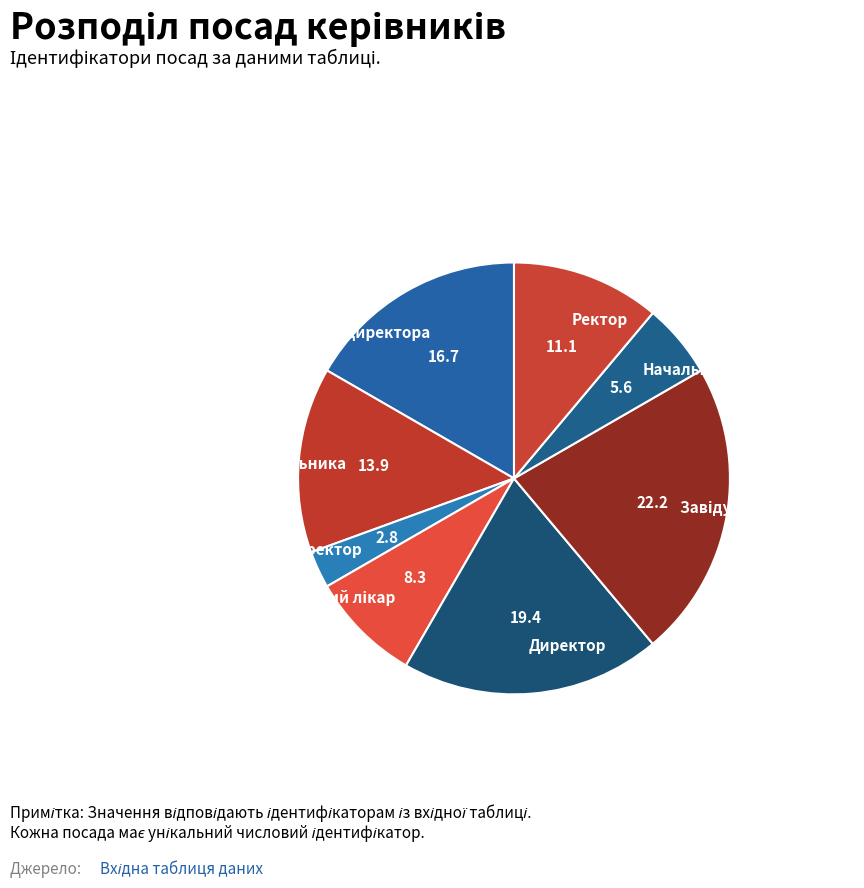

Is there a majority slice in this chart?

No